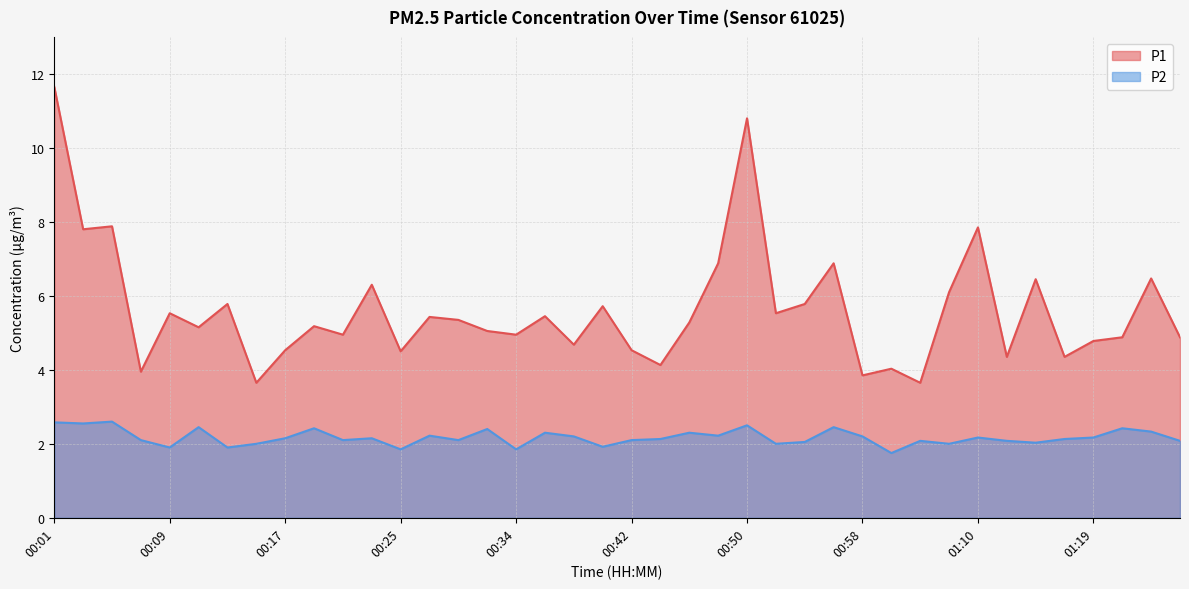

Reading left to right, extract all data points from this chart.

P1: 00:01=11.7	00:03=7.8	00:05=7.9	00:07=4.0	00:09=5.5	00:11=5.2	00:13=5.8	00:15=3.6	00:17=4.5	00:19=5.2	00:21=5.0	00:23=6.3	00:25=4.5	00:27=5.4	00:30=5.3	00:32=5.0	00:34=5.0	00:36=5.5	00:38=4.7	00:40=5.7	00:42=4.5	00:44=4.1	00:46=5.3	00:48=6.9	00:50=10.8	00:52=5.5	00:54=5.8	00:56=6.9	00:58=3.9	01:00=4.0	01:02=3.6	01:04=6.1	01:10=7.8	01:13=4.3	01:15=6.5	01:17=4.3	01:19=4.8	01:21=4.9	01:23=6.5	01:25=4.9
P2: 00:01=2.6	00:03=2.5	00:05=2.6	00:07=2.1	00:09=1.9	00:11=2.5	00:13=1.9	00:15=2.0	00:17=2.1	00:19=2.4	00:21=2.1	00:23=2.1	00:25=1.9	00:27=2.2	00:30=2.1	00:32=2.4	00:34=1.9	00:36=2.3	00:38=2.2	00:40=1.9	00:42=2.1	00:44=2.1	00:46=2.3	00:48=2.2	00:50=2.5	00:52=2.0	00:54=2.0	00:56=2.5	00:58=2.2	01:00=1.8	01:02=2.1	01:04=2.0	01:10=2.2	01:13=2.1	01:15=2.0	01:17=2.1	01:19=2.2	01:21=2.4	01:23=2.3	01:25=2.1